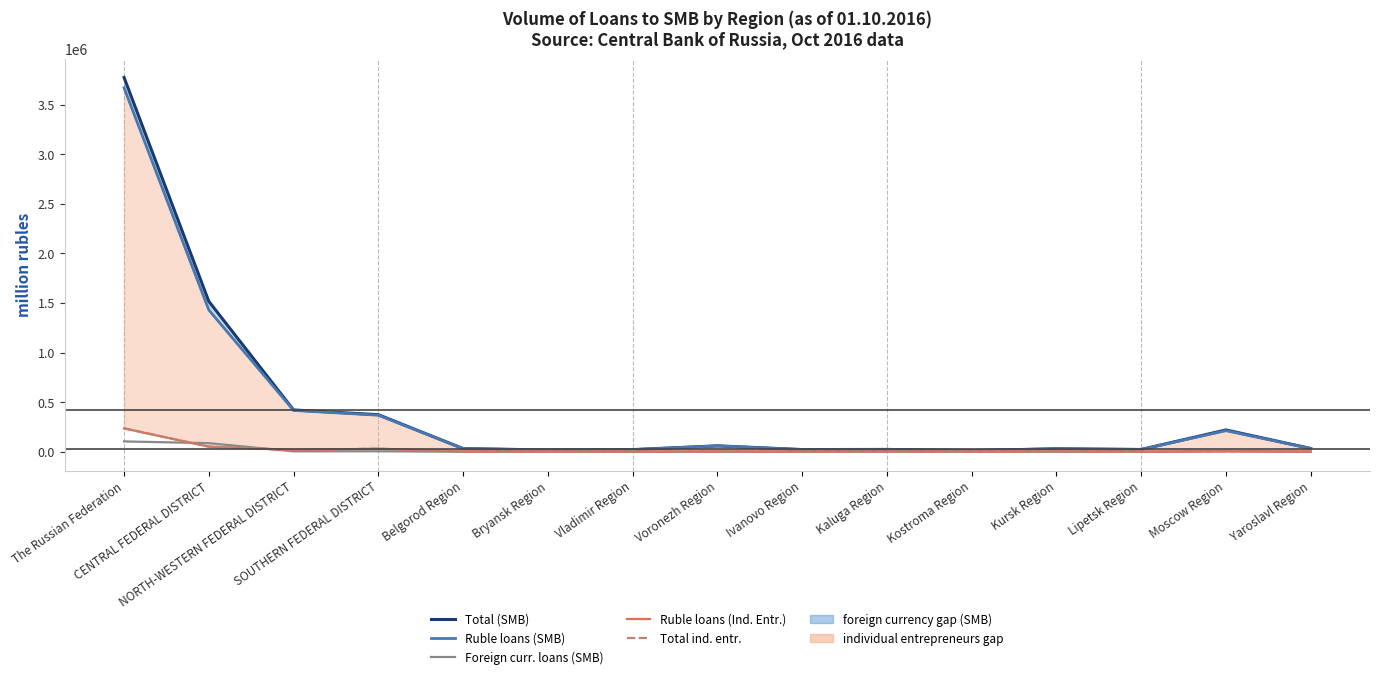

Which label corresponds to the smallest value in the chart?

Kostroma Region